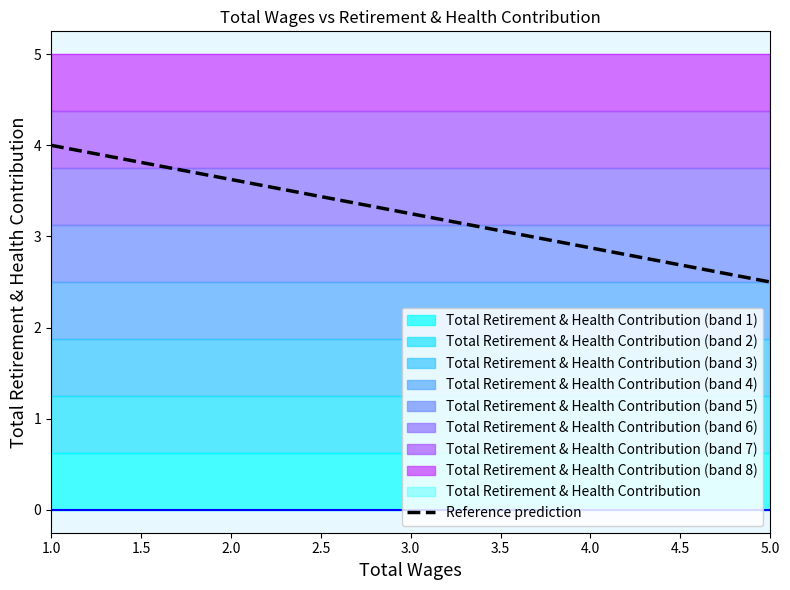

List the labels in order of Reference prediction value, smallest first.

5.0, 4.0, 3.0, 2.0, 1.0